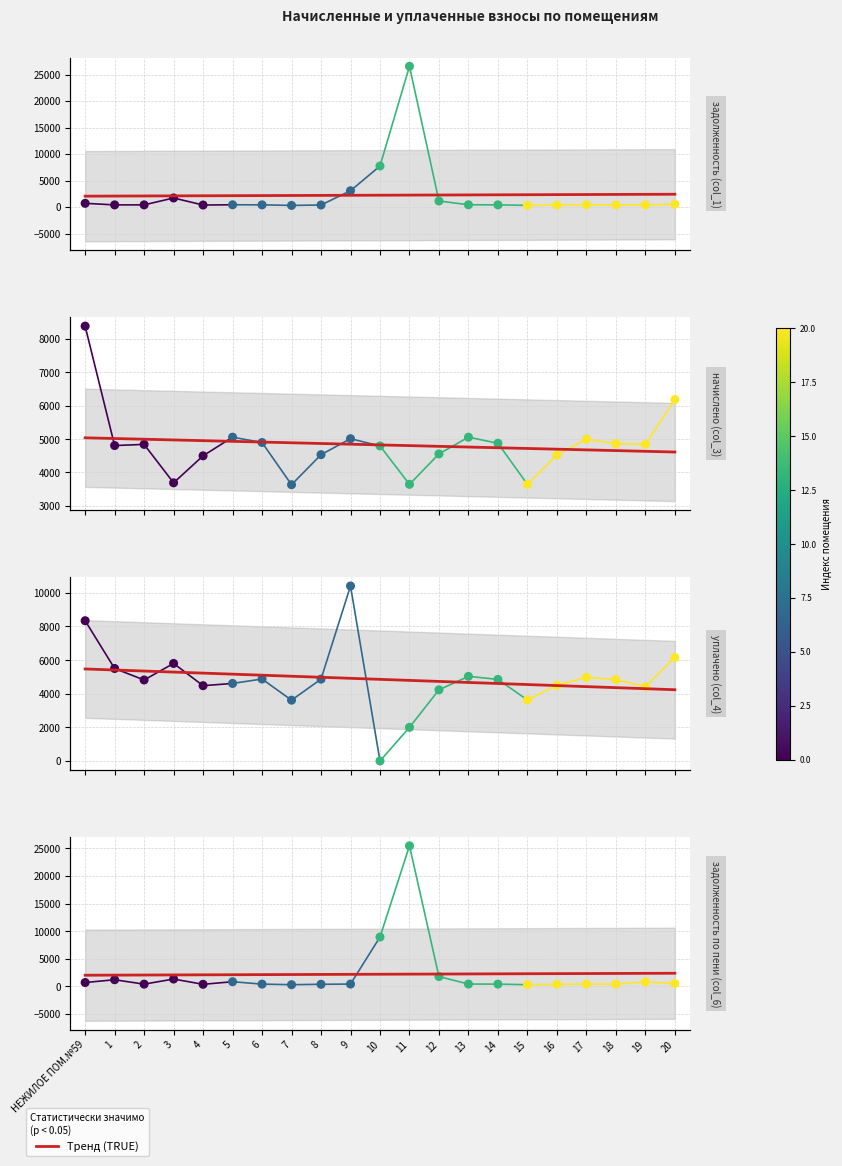

Which series has the largest total across all categories?

уплачено (col_4)